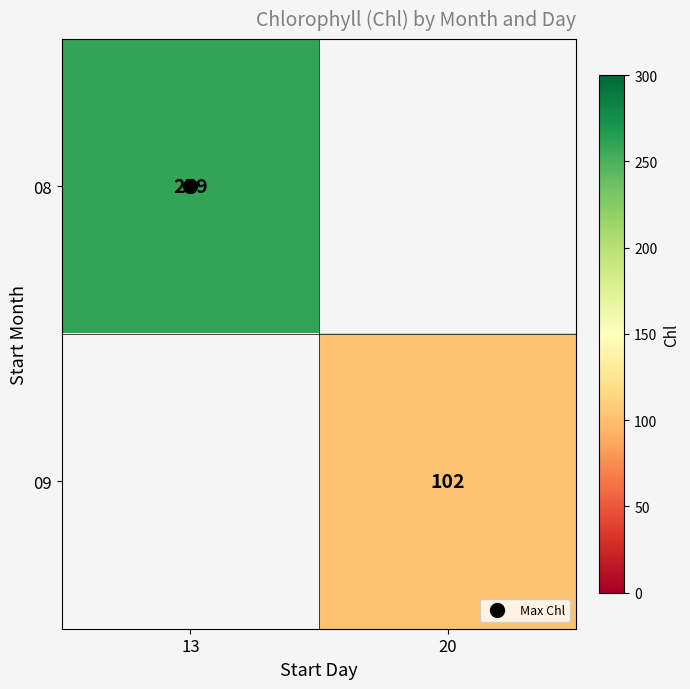

At which category does the chart reach its peak across all series?

13